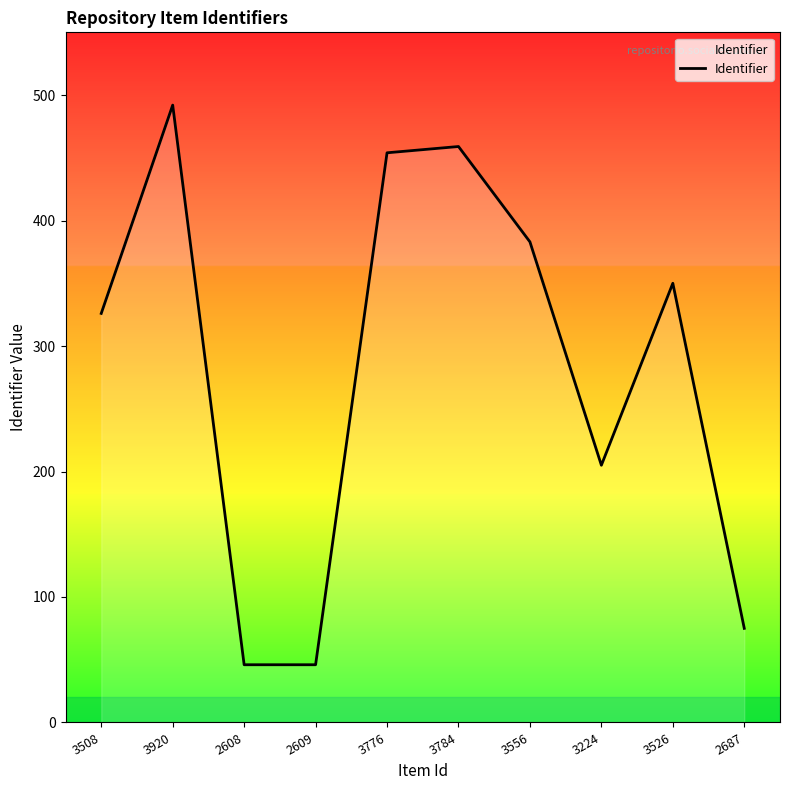

The chart shows a value of 660 at 3784. True or false?

False